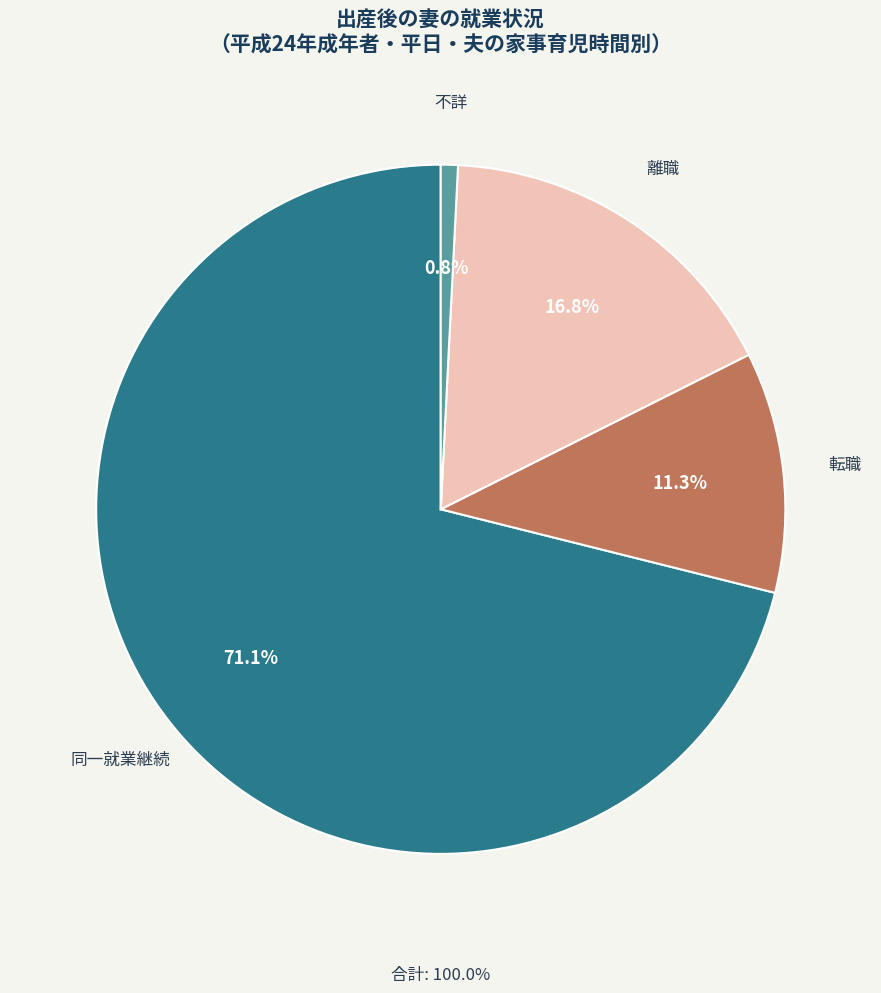

What is the largest slice in the pie chart?

同一就業継続